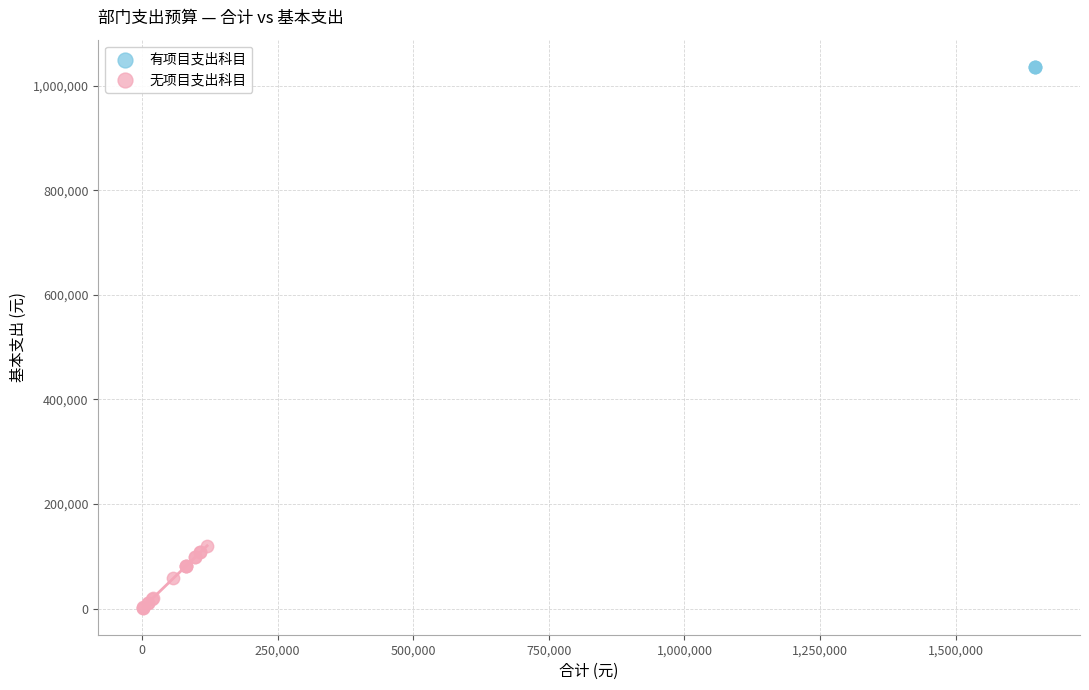

Which series contains the highest Y value?

有项目支出科目